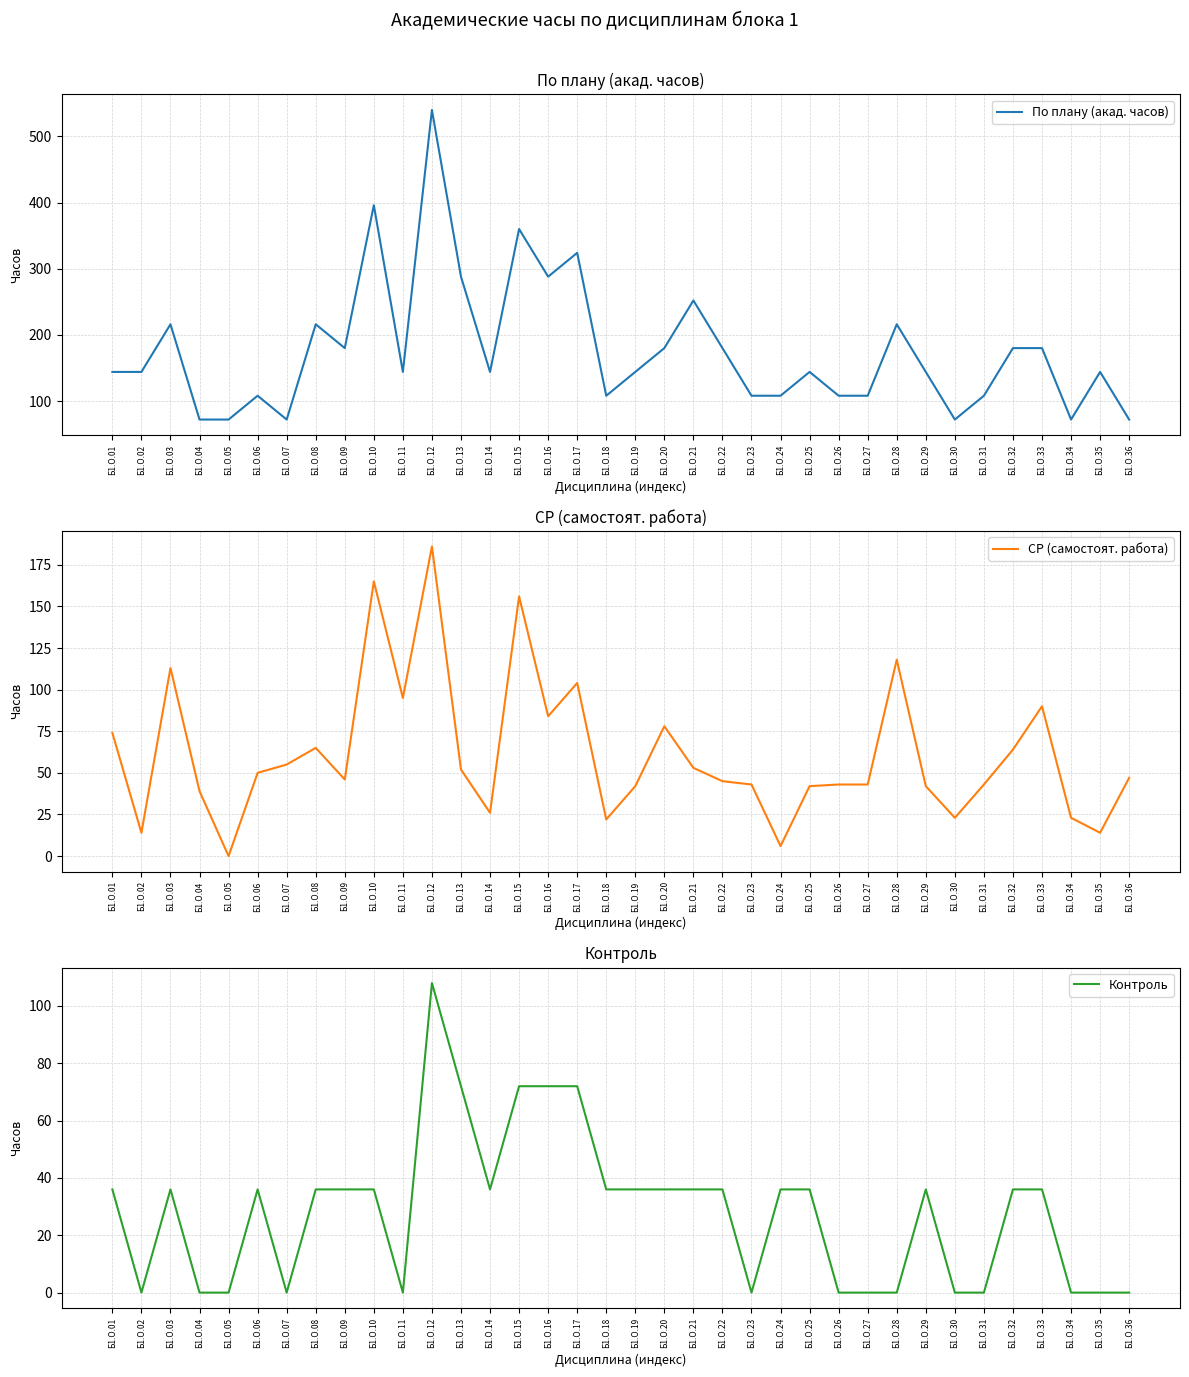

Between Б1.О.04 and Б1.О.33, which is larger?

Б1.О.33